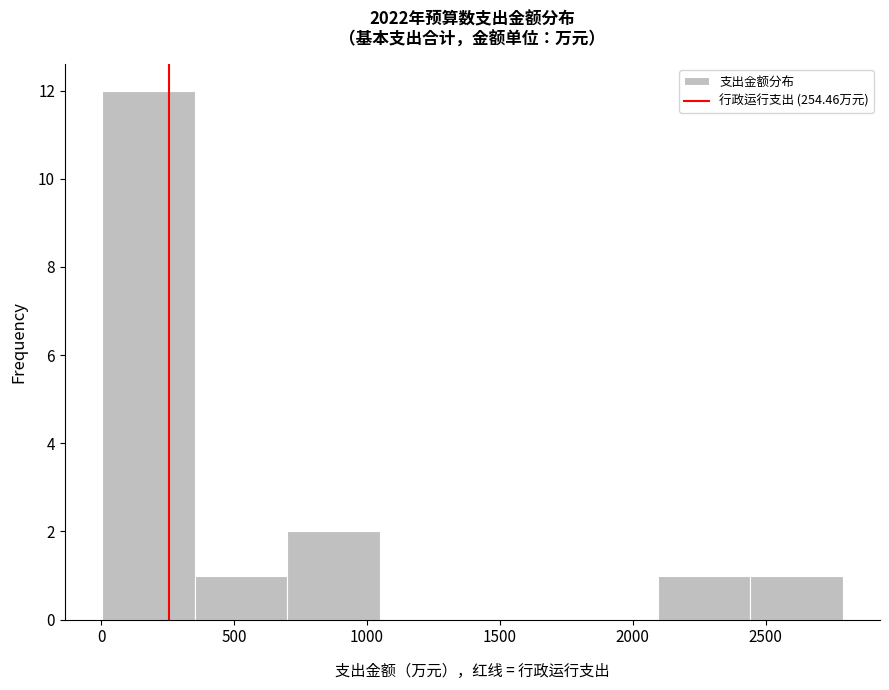

What is the height of the bar covering 2450 to 2800 on the x-axis? Neither the bar edges nor the heights are printed on the chart, so give them approximately, as read against the axes.

1